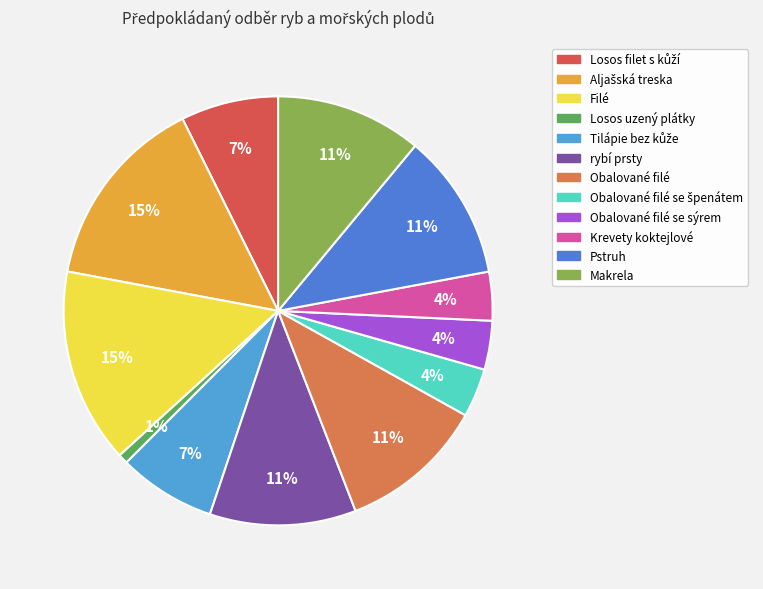

Does any single category account for the majority?

No